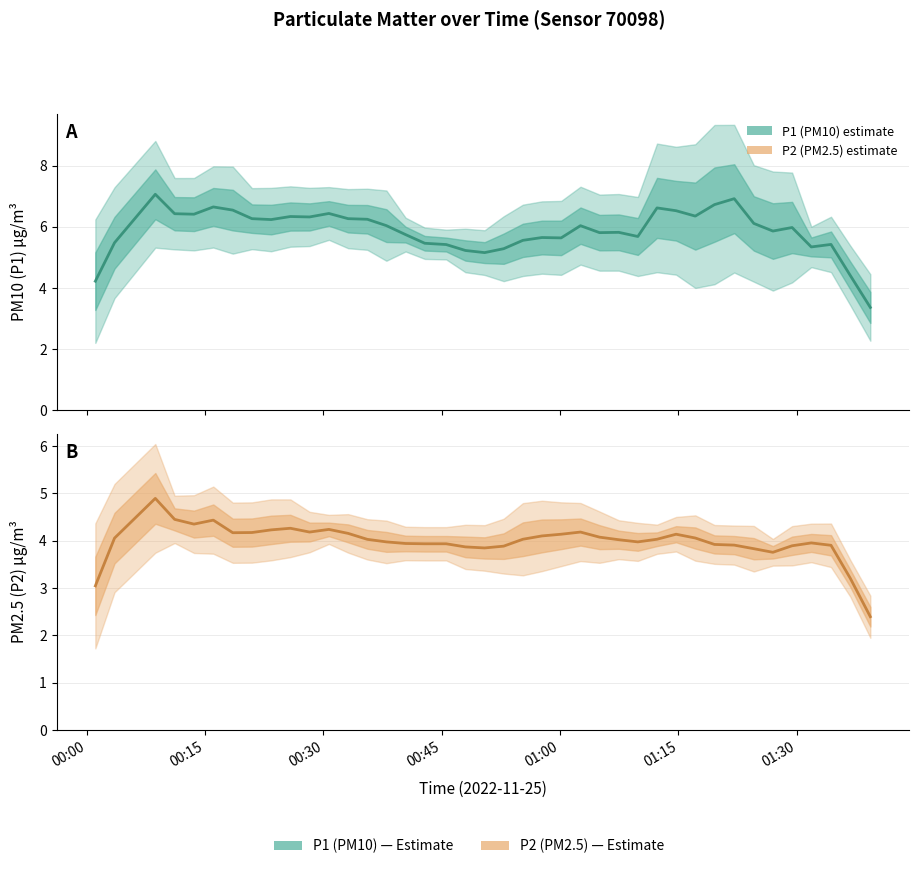

What are all the series names shown in the legend?

P1 (PM10), P2 (PM2.5)